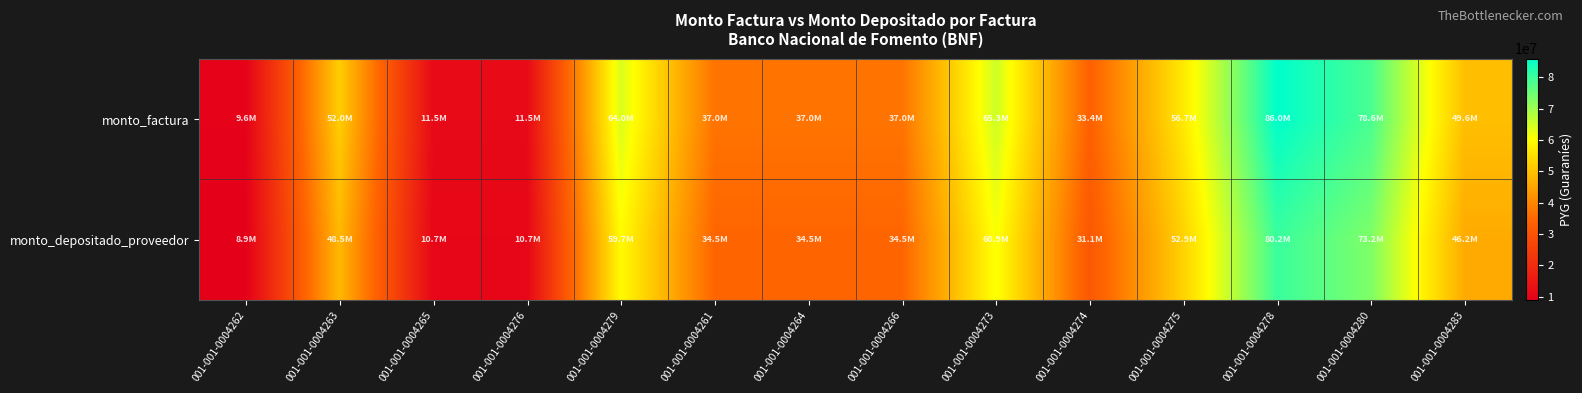

Rank the series by their maximum value, from lowest to highest.

monto_depositado_proveedor, monto_factura